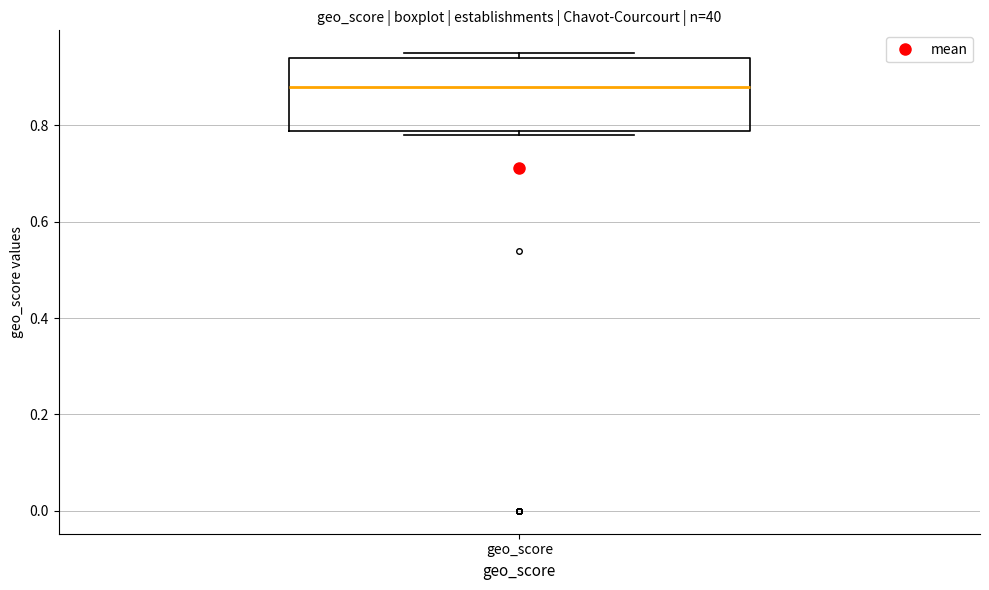

Read this box plot against the y-axis: the position of the median line, the range covered by the box, and the ends of both whiskers. The values are not printed on the chart, so give them approximately, as read against the axis.

median 0.88, box 0.78 to 0.94, whiskers 0.78 (just below the box's lower edge) to 0.96